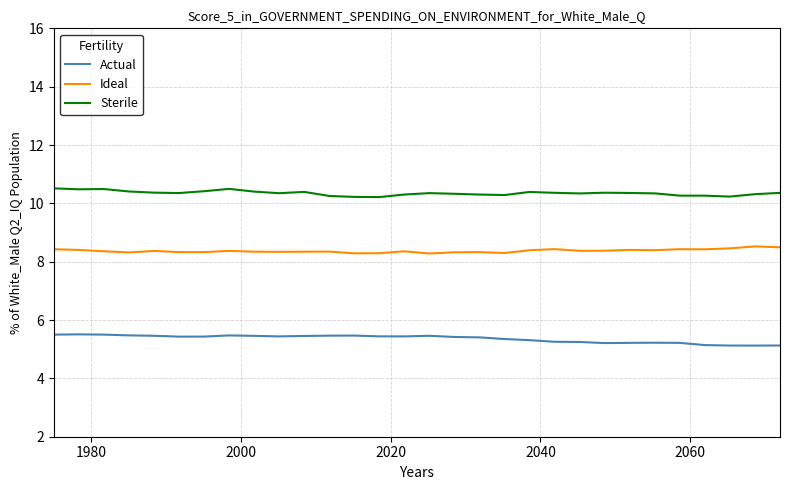

What is the maximum value for Actual?

5.5